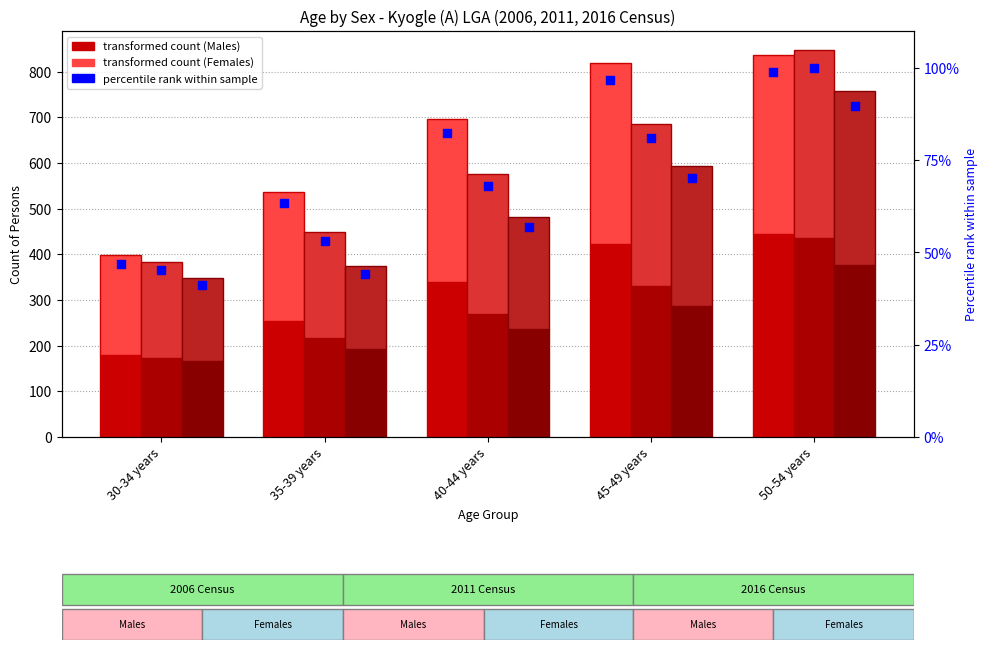

Which series has the largest Y range (max minus min)?

Males 2006